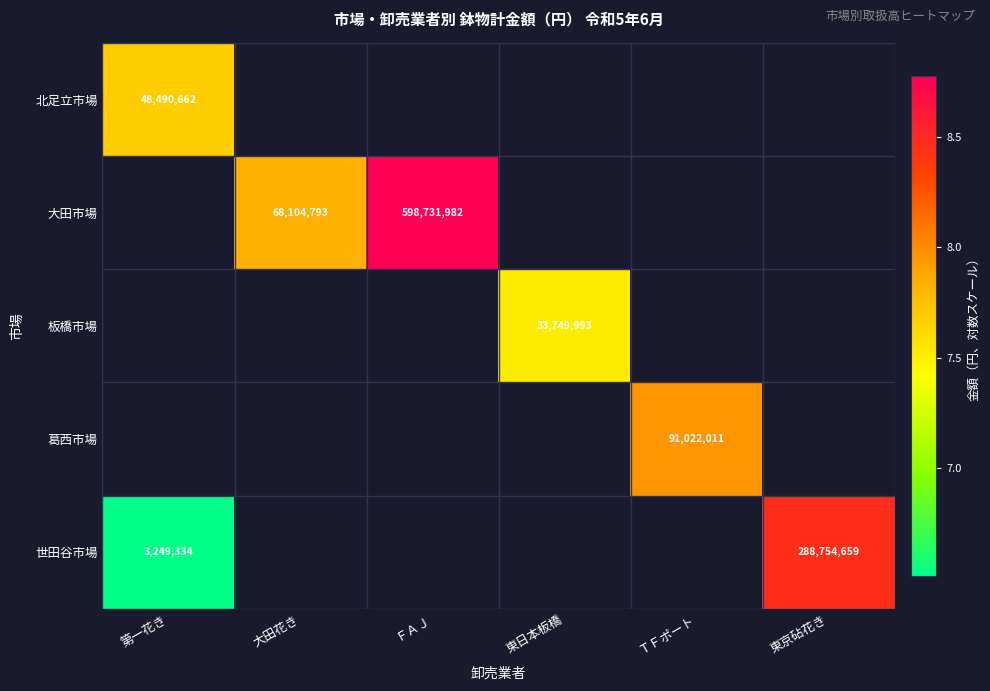

What is the approximate value of 大田市場 at ＦＡＪ?

8.8